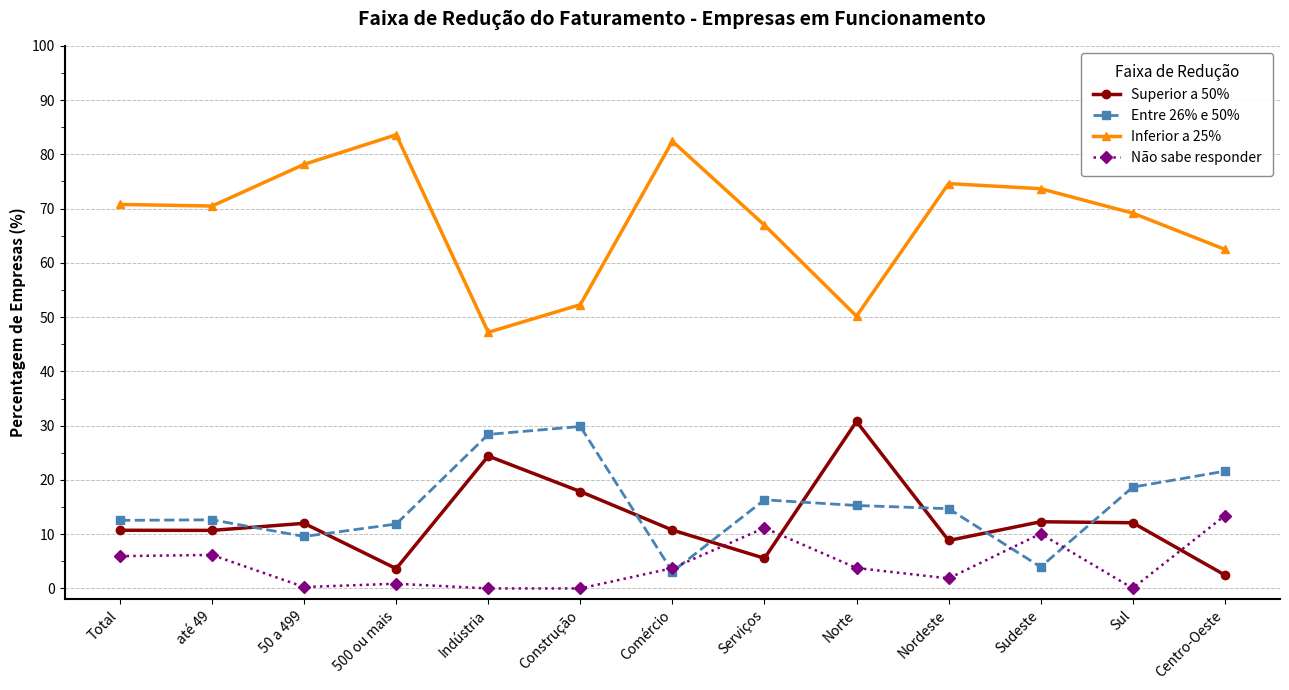

What is the value of the Inferior a 25% point at the 5th from the left?

47.2